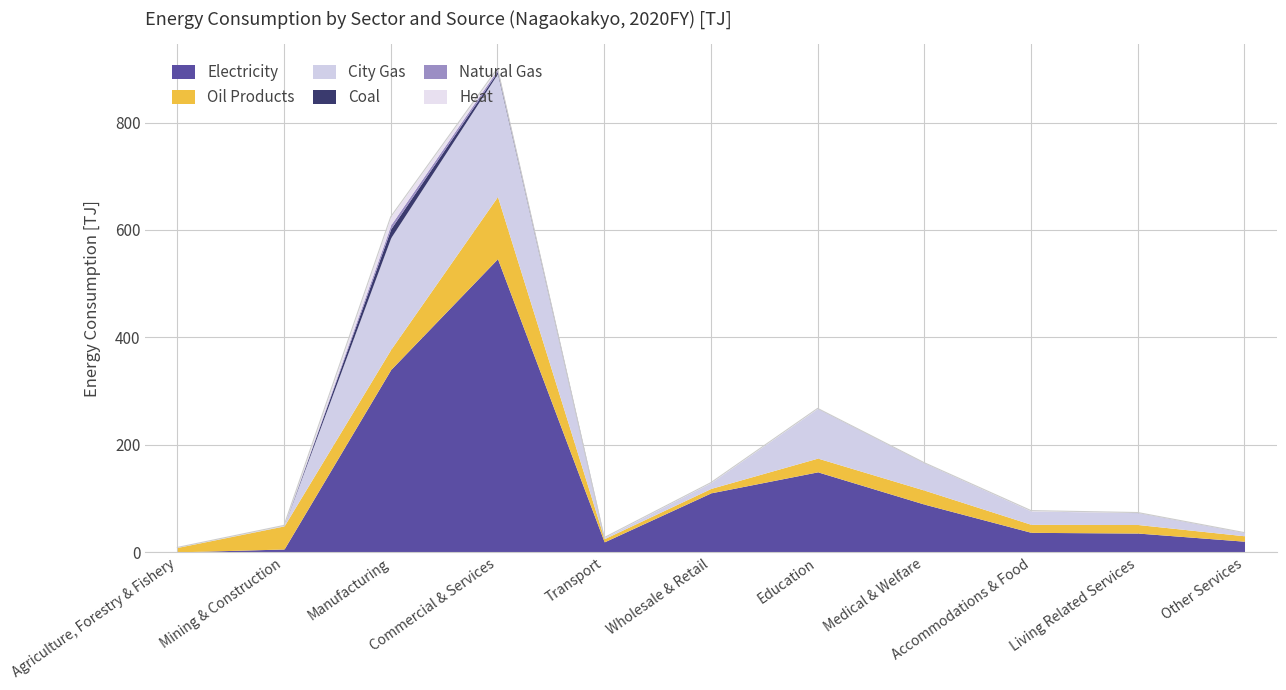

Reading left to right, what are all the values shown in this chart?

Electricity: Agriculture, Forestry & Fishery=0.4	Mining & Construction=5.8	Manufacturing=340.2	Commercial & Services=546.5	Transport=19.1	Wholesale & Retail=110.4	Education=149.5	Medical & Welfare=89.3	Accommodations & Food=36.8	Living Related Services=35.5	Other Services=20.3
Oil Products: Agriculture, Forestry & Fishery=8.3	Mining & Construction=43.0	Manufacturing=37.6	Commercial & Services=115.8	Transport=5.9	Wholesale & Retail=8.3	Education=25.6	Medical & Welfare=26.1	Accommodations & Food=14.9	Living Related Services=15.9	Other Services=10.1
City Gas: Agriculture, Forestry & Fishery=0.0	Mining & Construction=0.9	Manufacturing=208.0	Commercial & Services=229.0	Transport=2.0	Wholesale & Retail=10.7	Education=92.6	Medical & Welfare=50.8	Accommodations & Food=24.8	Living Related Services=22.1	Other Services=5.8
Coal: Agriculture, Forestry & Fishery=0.0	Mining & Construction=0.0	Manufacturing=16.5	Commercial & Services=3.8	Transport=0.0	Wholesale & Retail=0.0	Education=0.0	Medical & Welfare=0.0	Accommodations & Food=0.0	Living Related Services=0.0	Other Services=0.0
Natural Gas: Agriculture, Forestry & Fishery=0.0	Mining & Construction=0.0	Manufacturing=7.5	Commercial & Services=4.0	Transport=0.0	Wholesale & Retail=0.0	Education=0.0	Medical & Welfare=0.0	Accommodations & Food=0.0	Living Related Services=0.2	Other Services=0.1
Heat: Agriculture, Forestry & Fishery=0.0	Mining & Construction=0.0	Manufacturing=14.9	Commercial & Services=2.0	Transport=0.0	Wholesale & Retail=0.0	Education=0.0	Medical & Welfare=0.2	Accommodations & Food=0.8	Living Related Services=0.0	Other Services=0.0